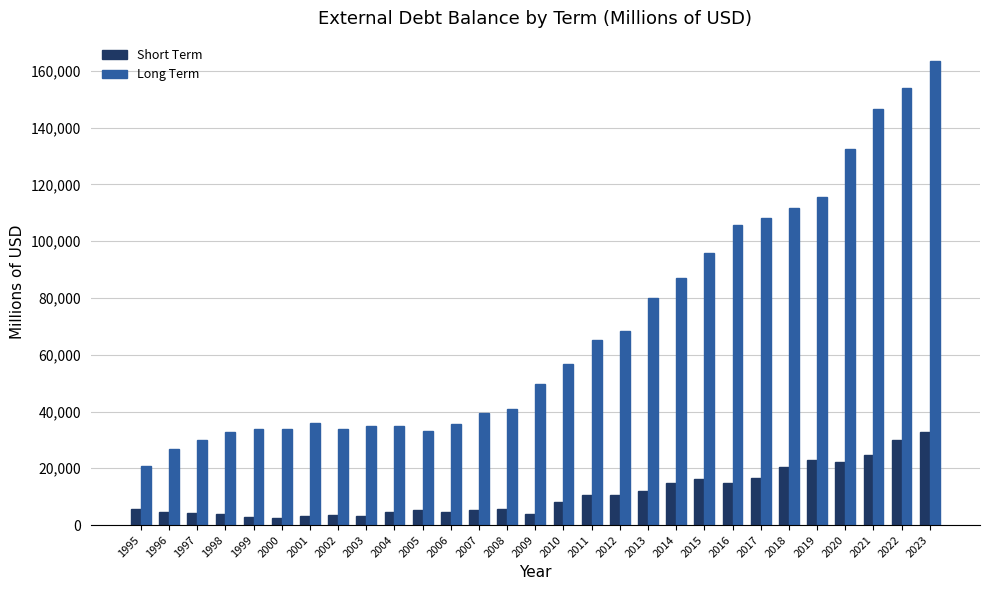

The Short Term series shows 4848.3 at 2018. True or false?

False